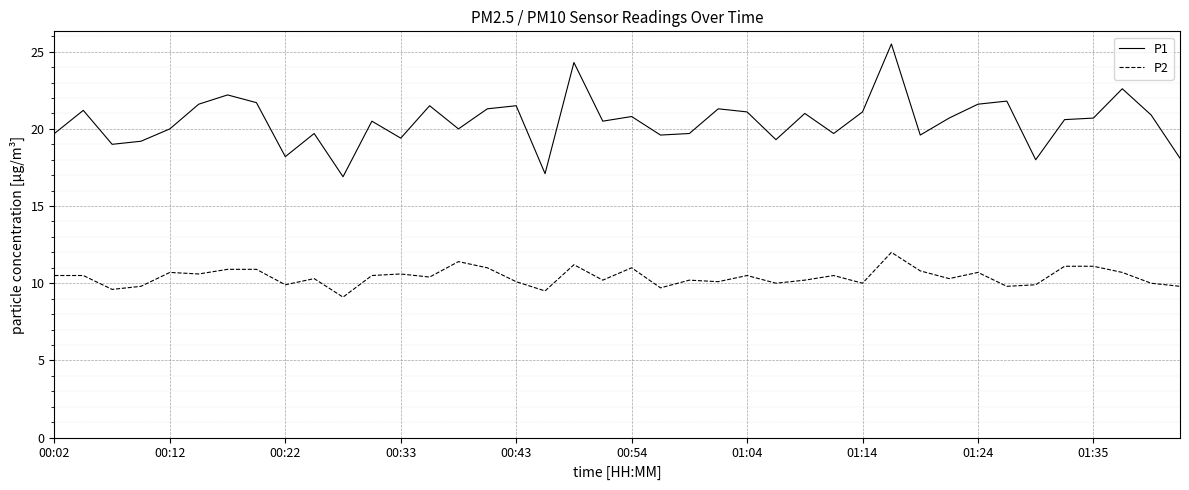

True or false: P1 has more than 2 interior local peaks.

True